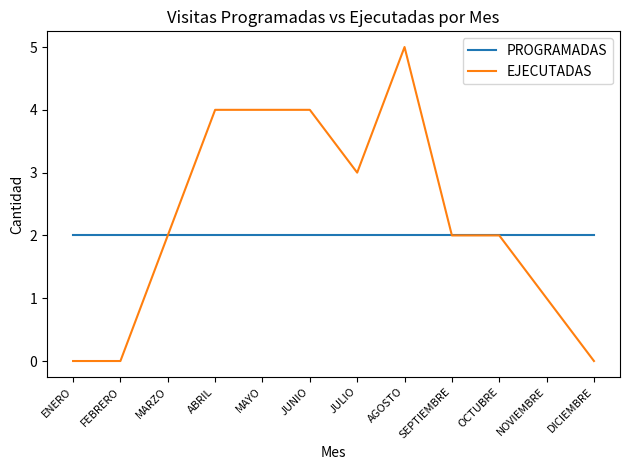

What position from the left is AGOSTO?

8